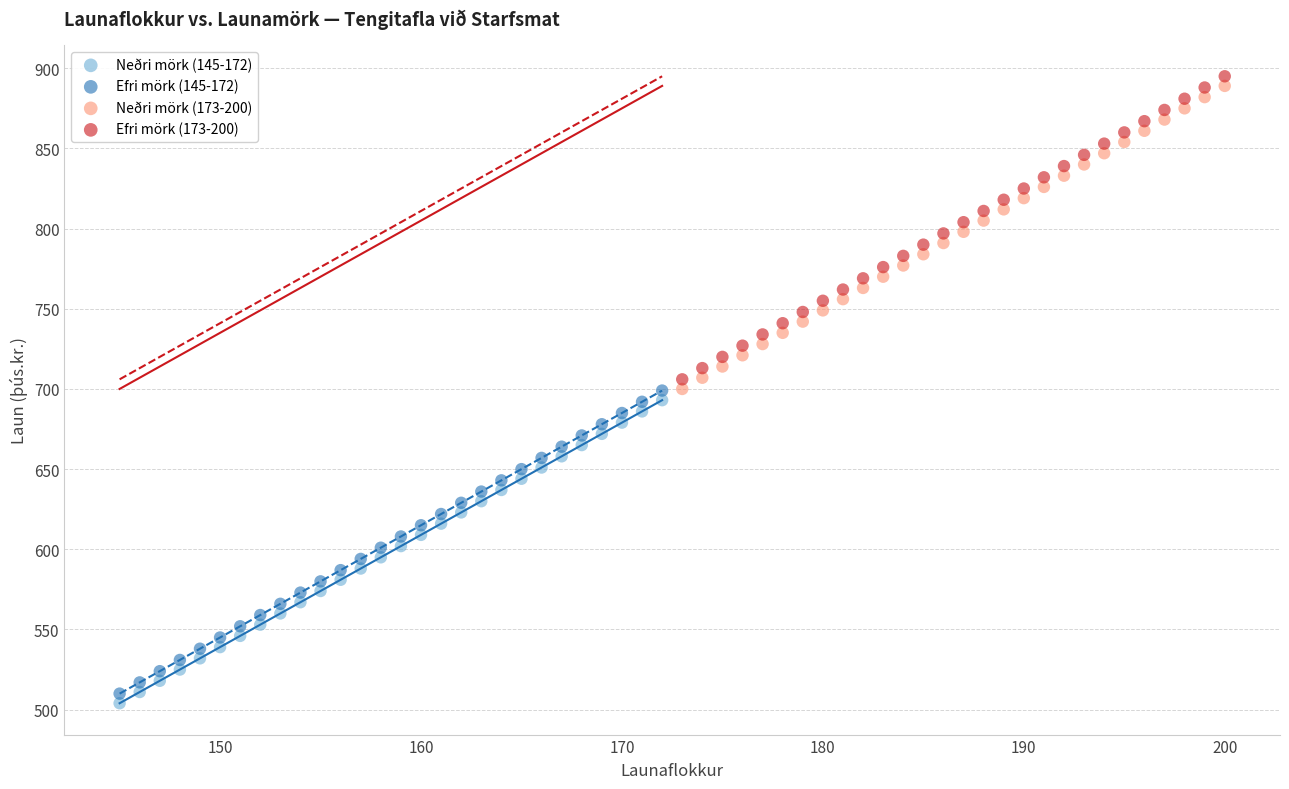

Which series reaches the minimum Y coordinate?

Neðri mörk (145-172)